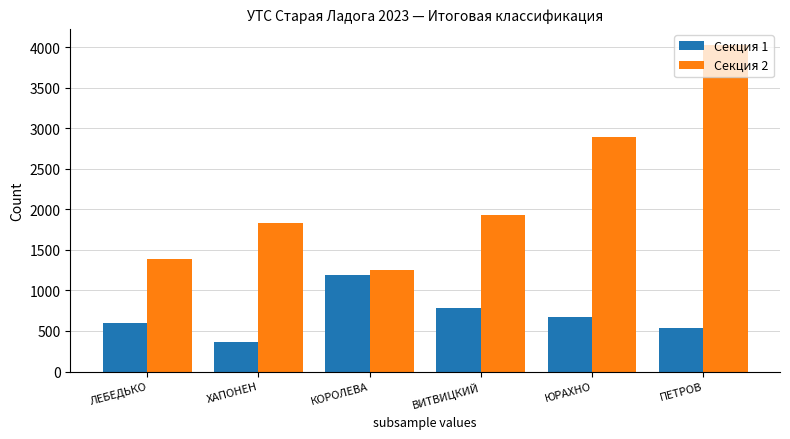

What is the minimum value for Секция 2?

1258.3